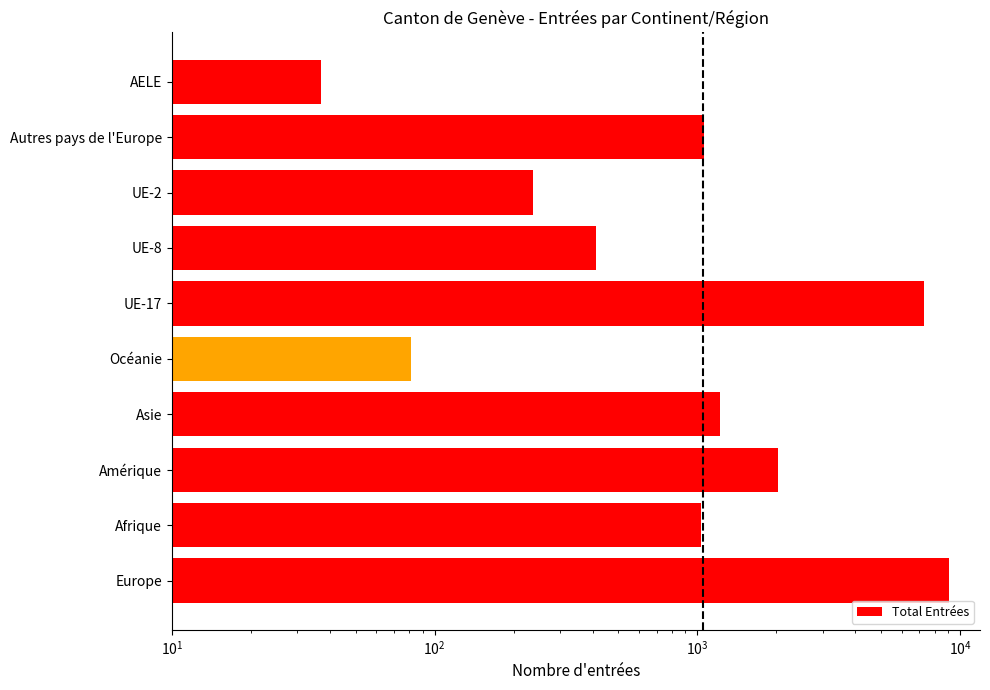

Is it true that the value at UE-17 is 12949?

False